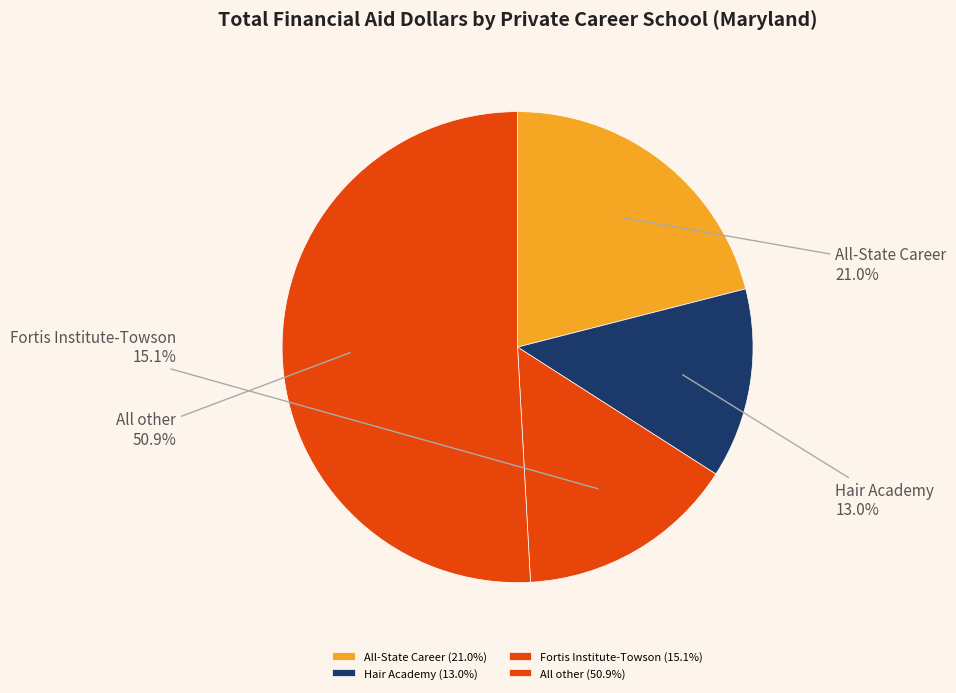

Does All other account for over 50% of the chart?

Yes